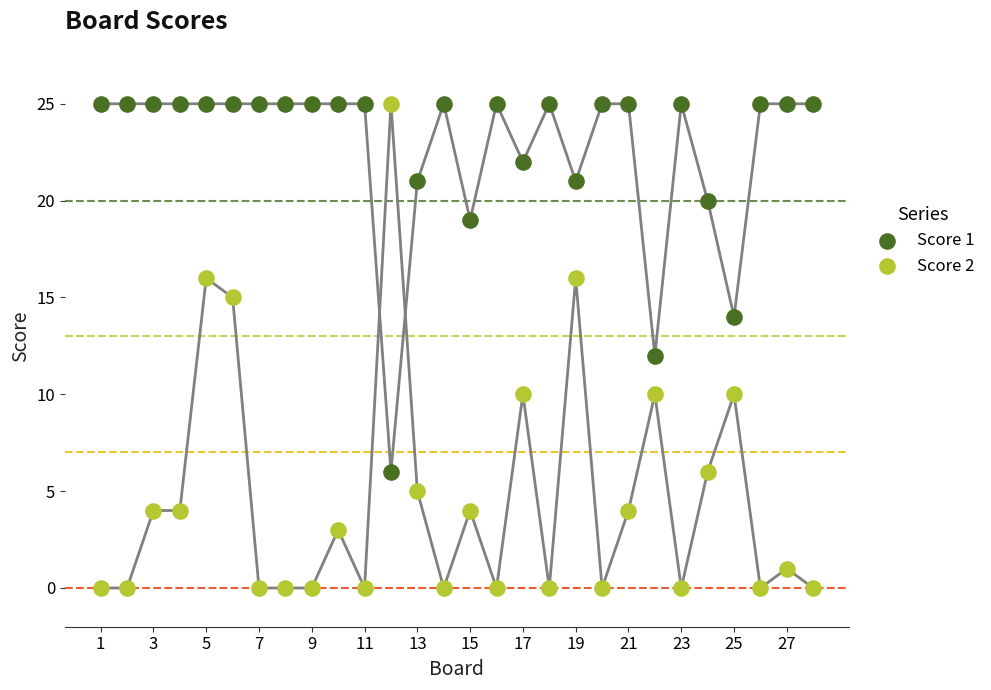

What is the X range (max minus min) for the scatter plot?

27